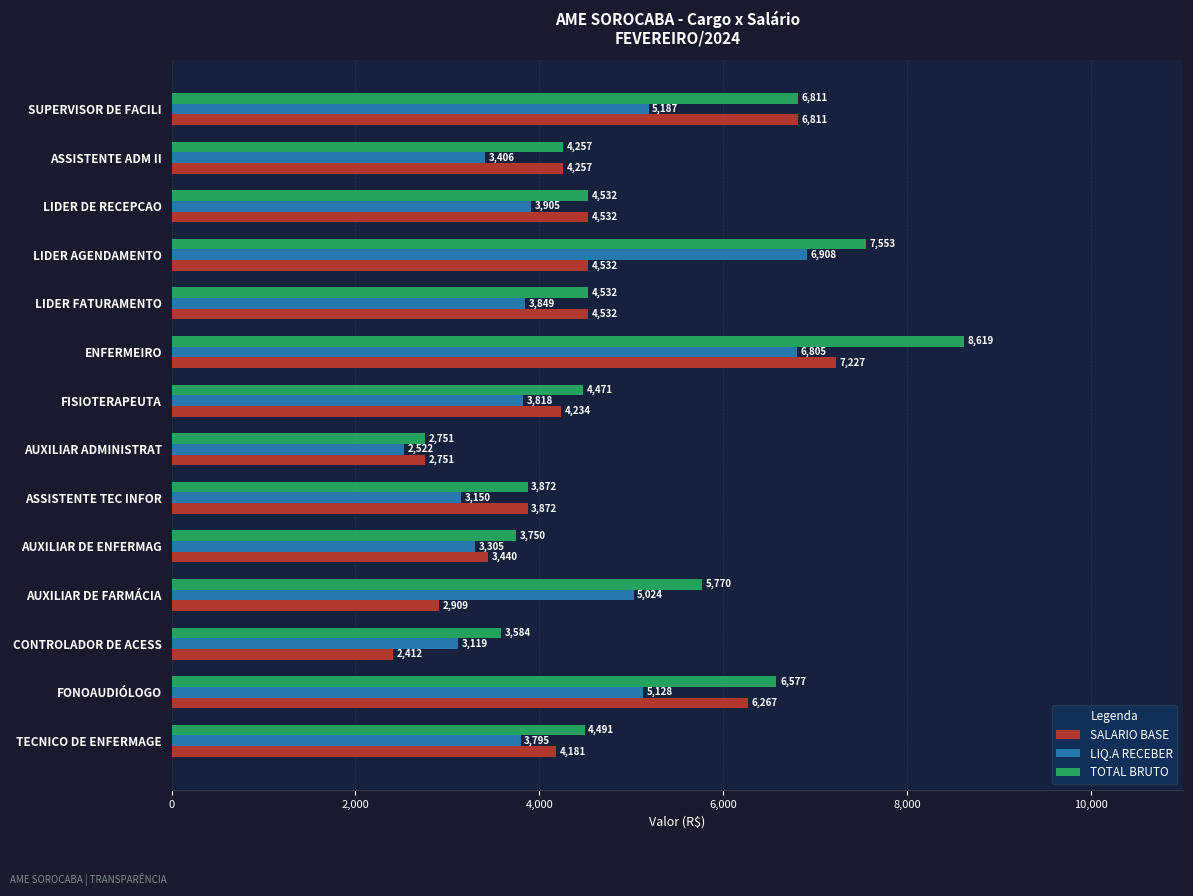

Which series has the largest total across all categories?

TOTAL BRUTO